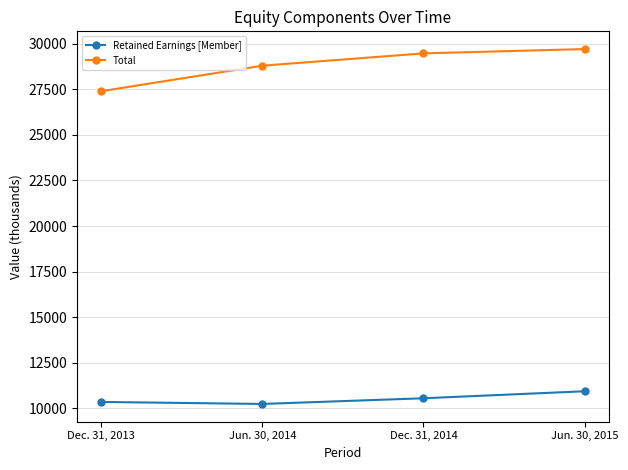

What is the sum of all Total values?

115373